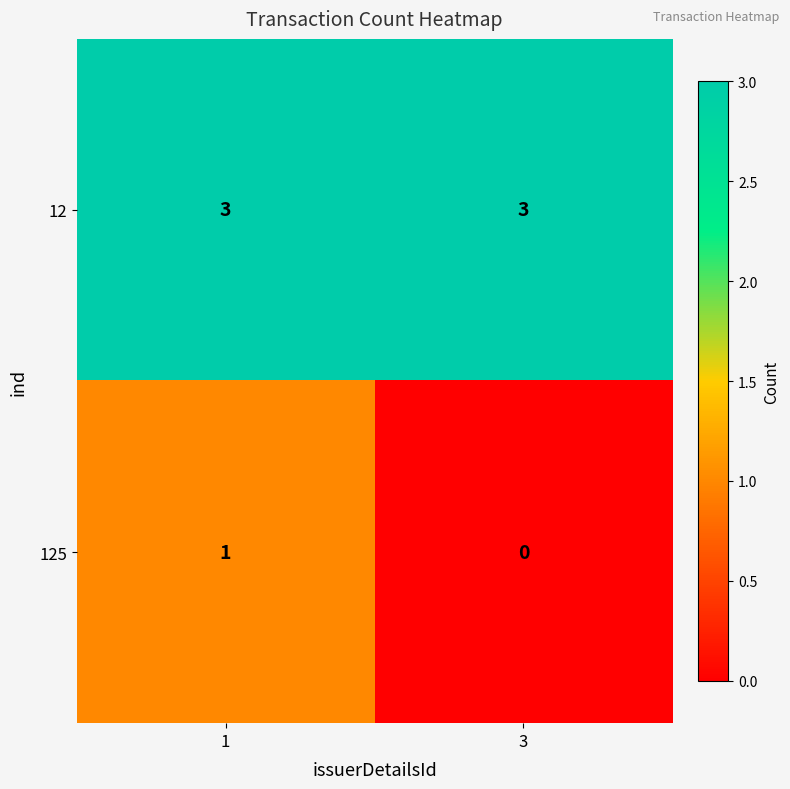

Which series has the largest total across all categories?

12